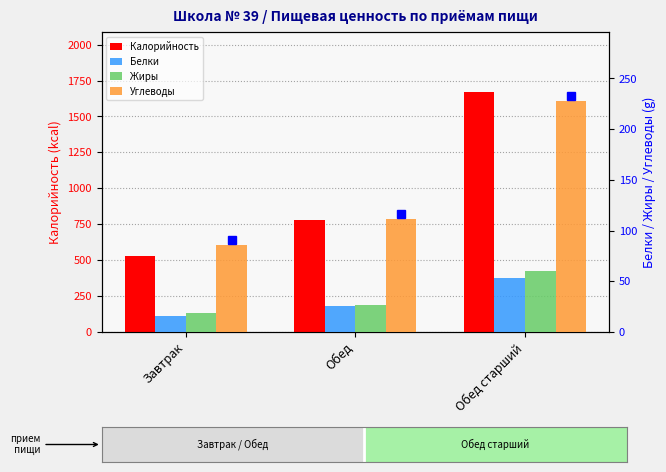

Rank the series at Завтрак from lowest to highest value.

Белки, Жиры, Углеводы, Калорийность